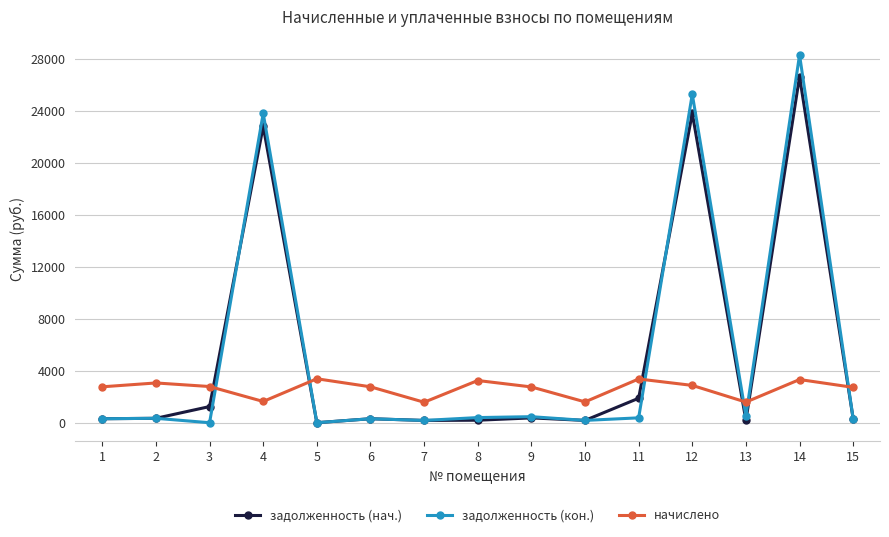

Which series has the largest range (max minus min)?

задолженность (кон.)